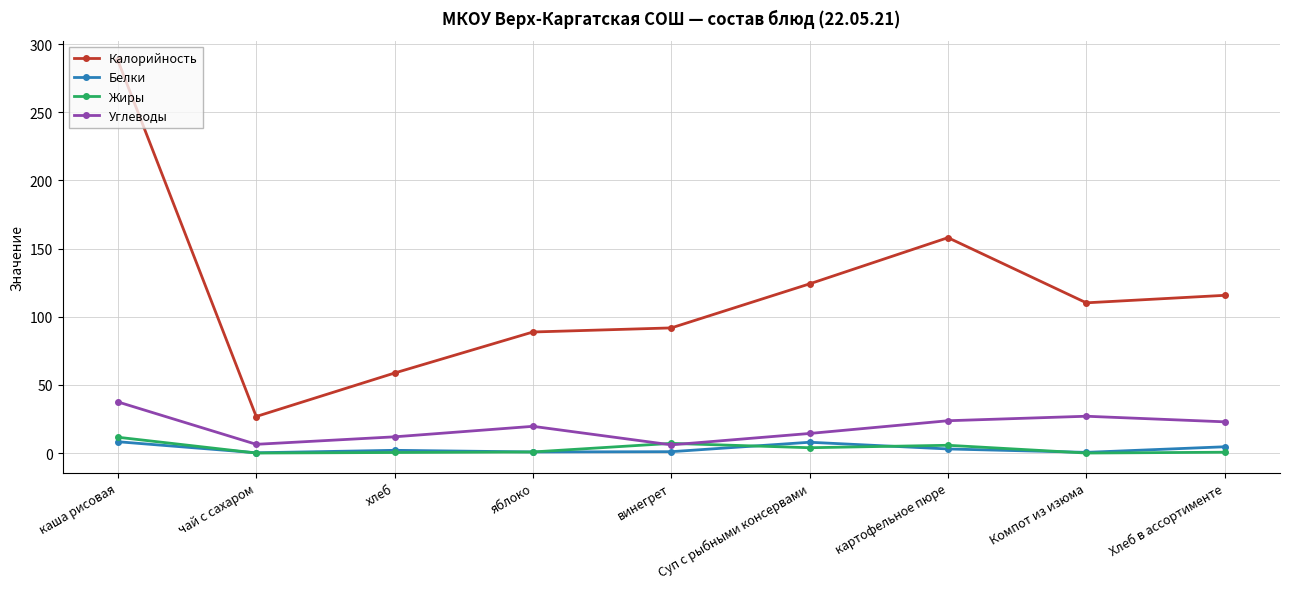

What position from the left is яблоко?

4